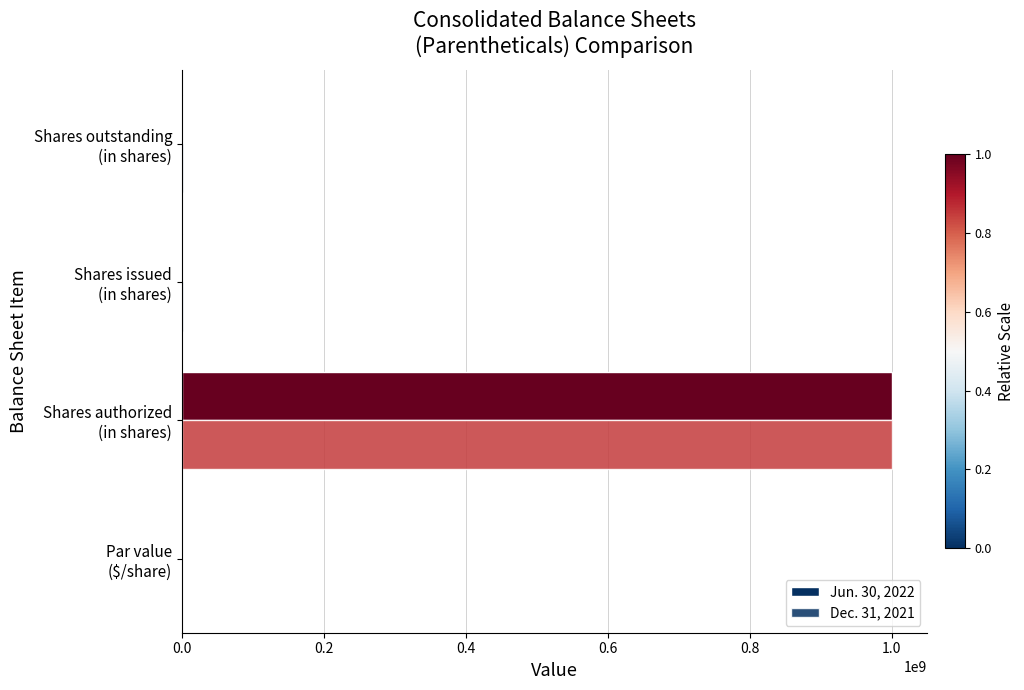

At how many categories does at least one series exceed 838517031?

1